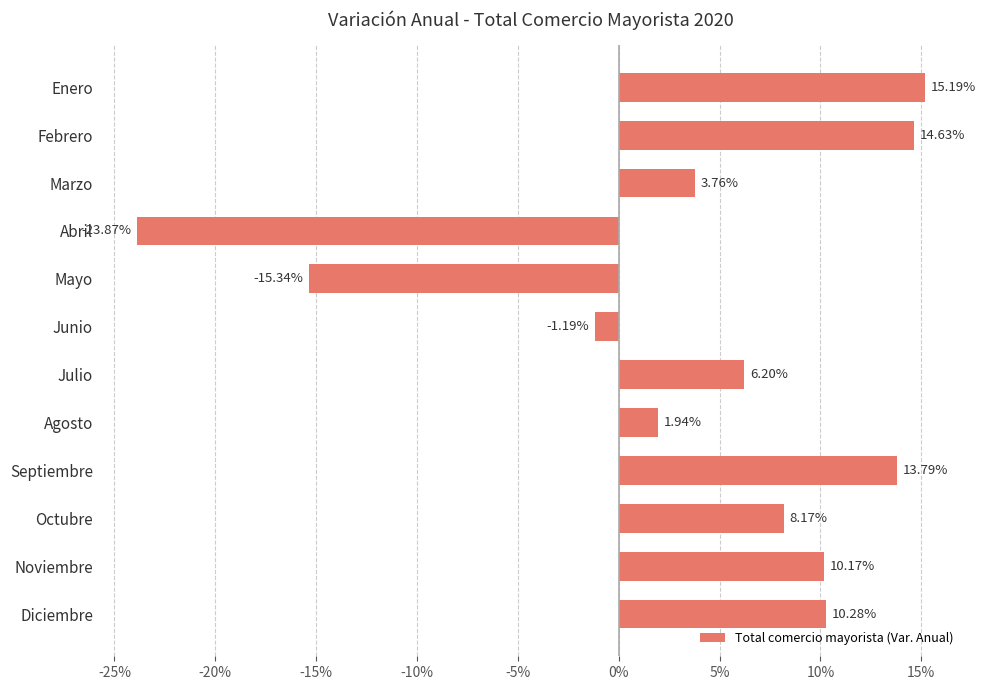

What is the ratio of the value at Septiembre to the value at Enero?

0.9